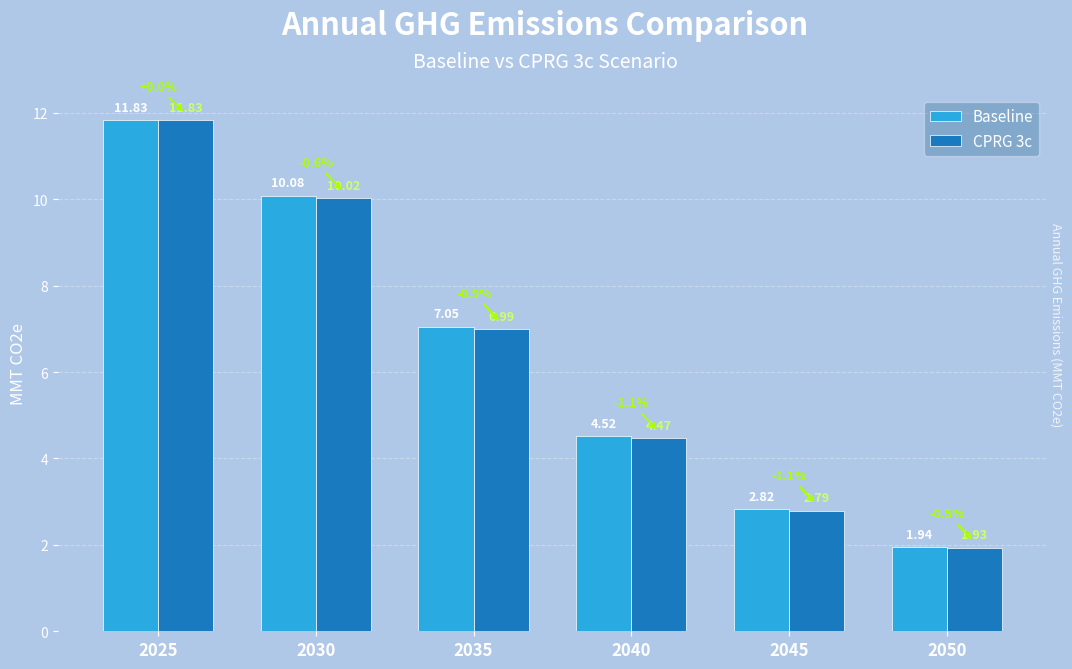

Are the bars grouped side by side (vs. stacked)?

Yes